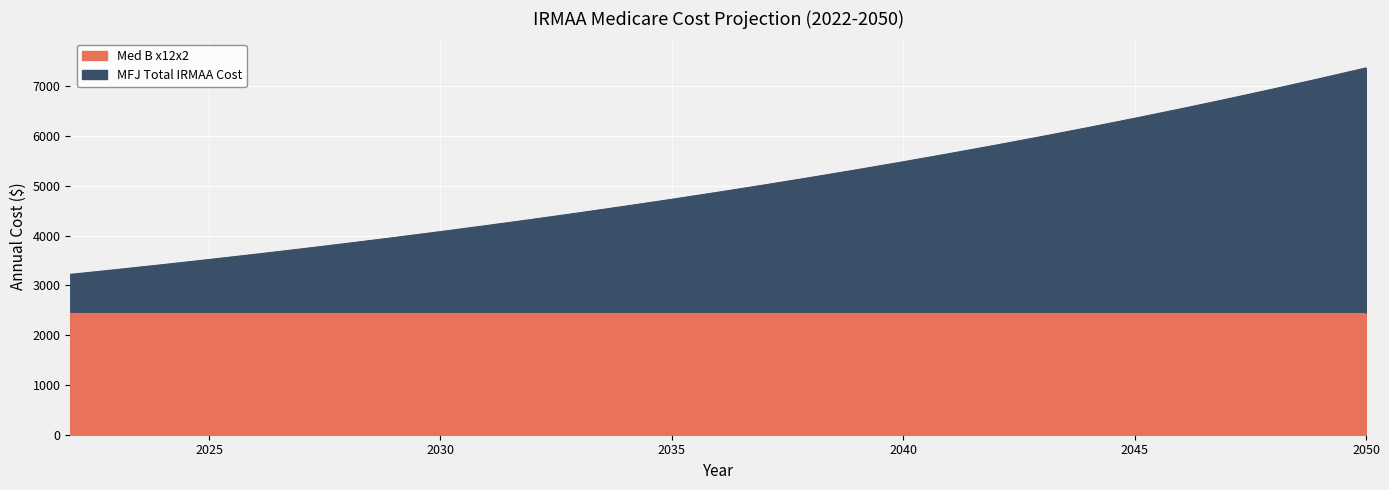

Reading left to right, list all the values displayed in this chart.

2022=3220.8	2023=3317.4	2024=3416.9	2025=3519.5	2026=3625.0	2027=3733.8	2028=3845.8	2029=3961.2	2030=4080.0	2031=4202.4	2032=4328.5	2033=4458.3	2034=4592.1	2035=4729.9	2036=4871.7	2037=5017.9	2038=5168.4	2039=5323.5	2040=5483.2	2041=5647.7	2042=5817.1	2043=5991.6	2044=6171.4	2045=6356.5	2046=6547.2	2047=6743.6	2048=6945.9	2049=7154.3	2050=7369.0